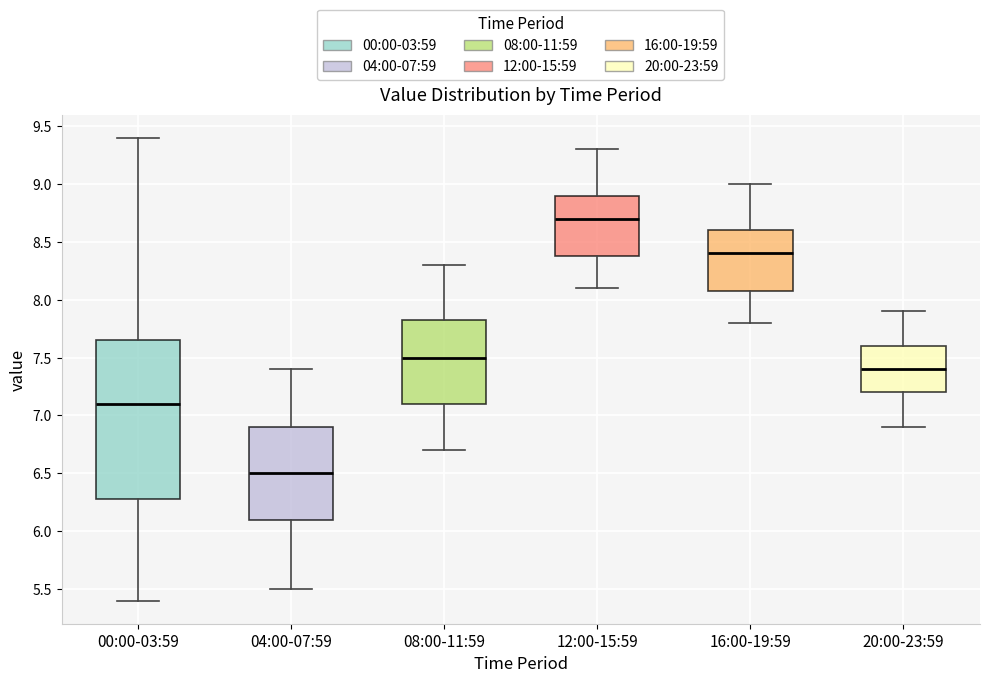

Where is the upper edge of the box for 12:00-15:59 on the y-axis? The values are not printed on the chart, so give them approximately, as read against the axis.

8.90